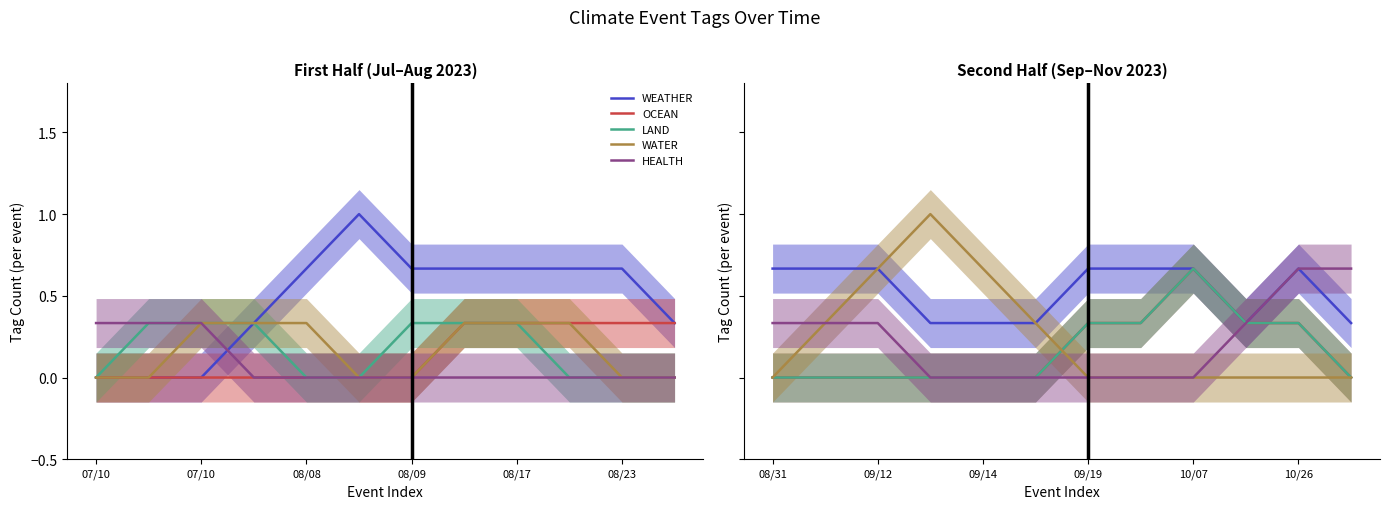

Is it true that WATER equals -0.4 at 9?

False